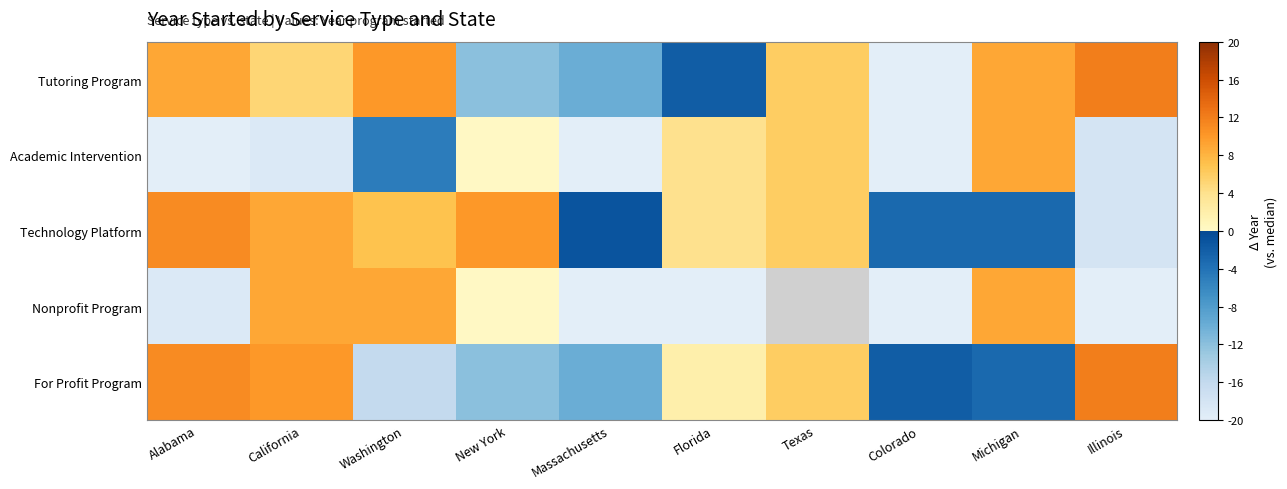

How many distinct data groups are displayed?

5